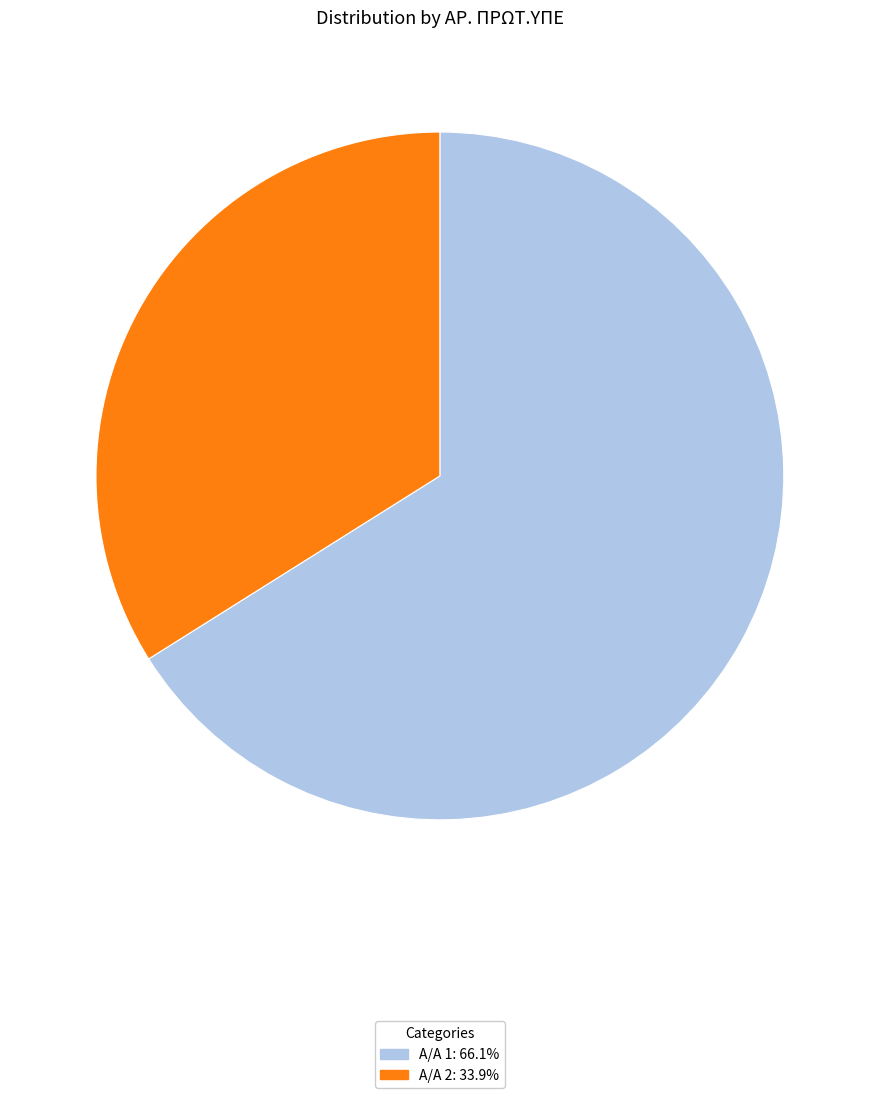

Is there any slice that represents more than half of the pie?

Yes